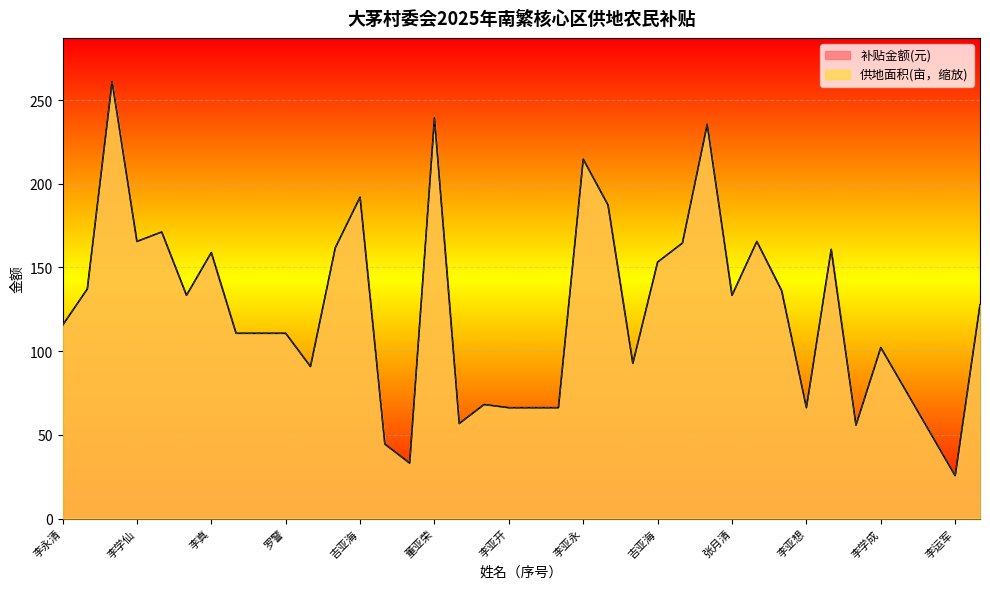

Which series has the widest spread of values?

供地面积(亩，缩放)